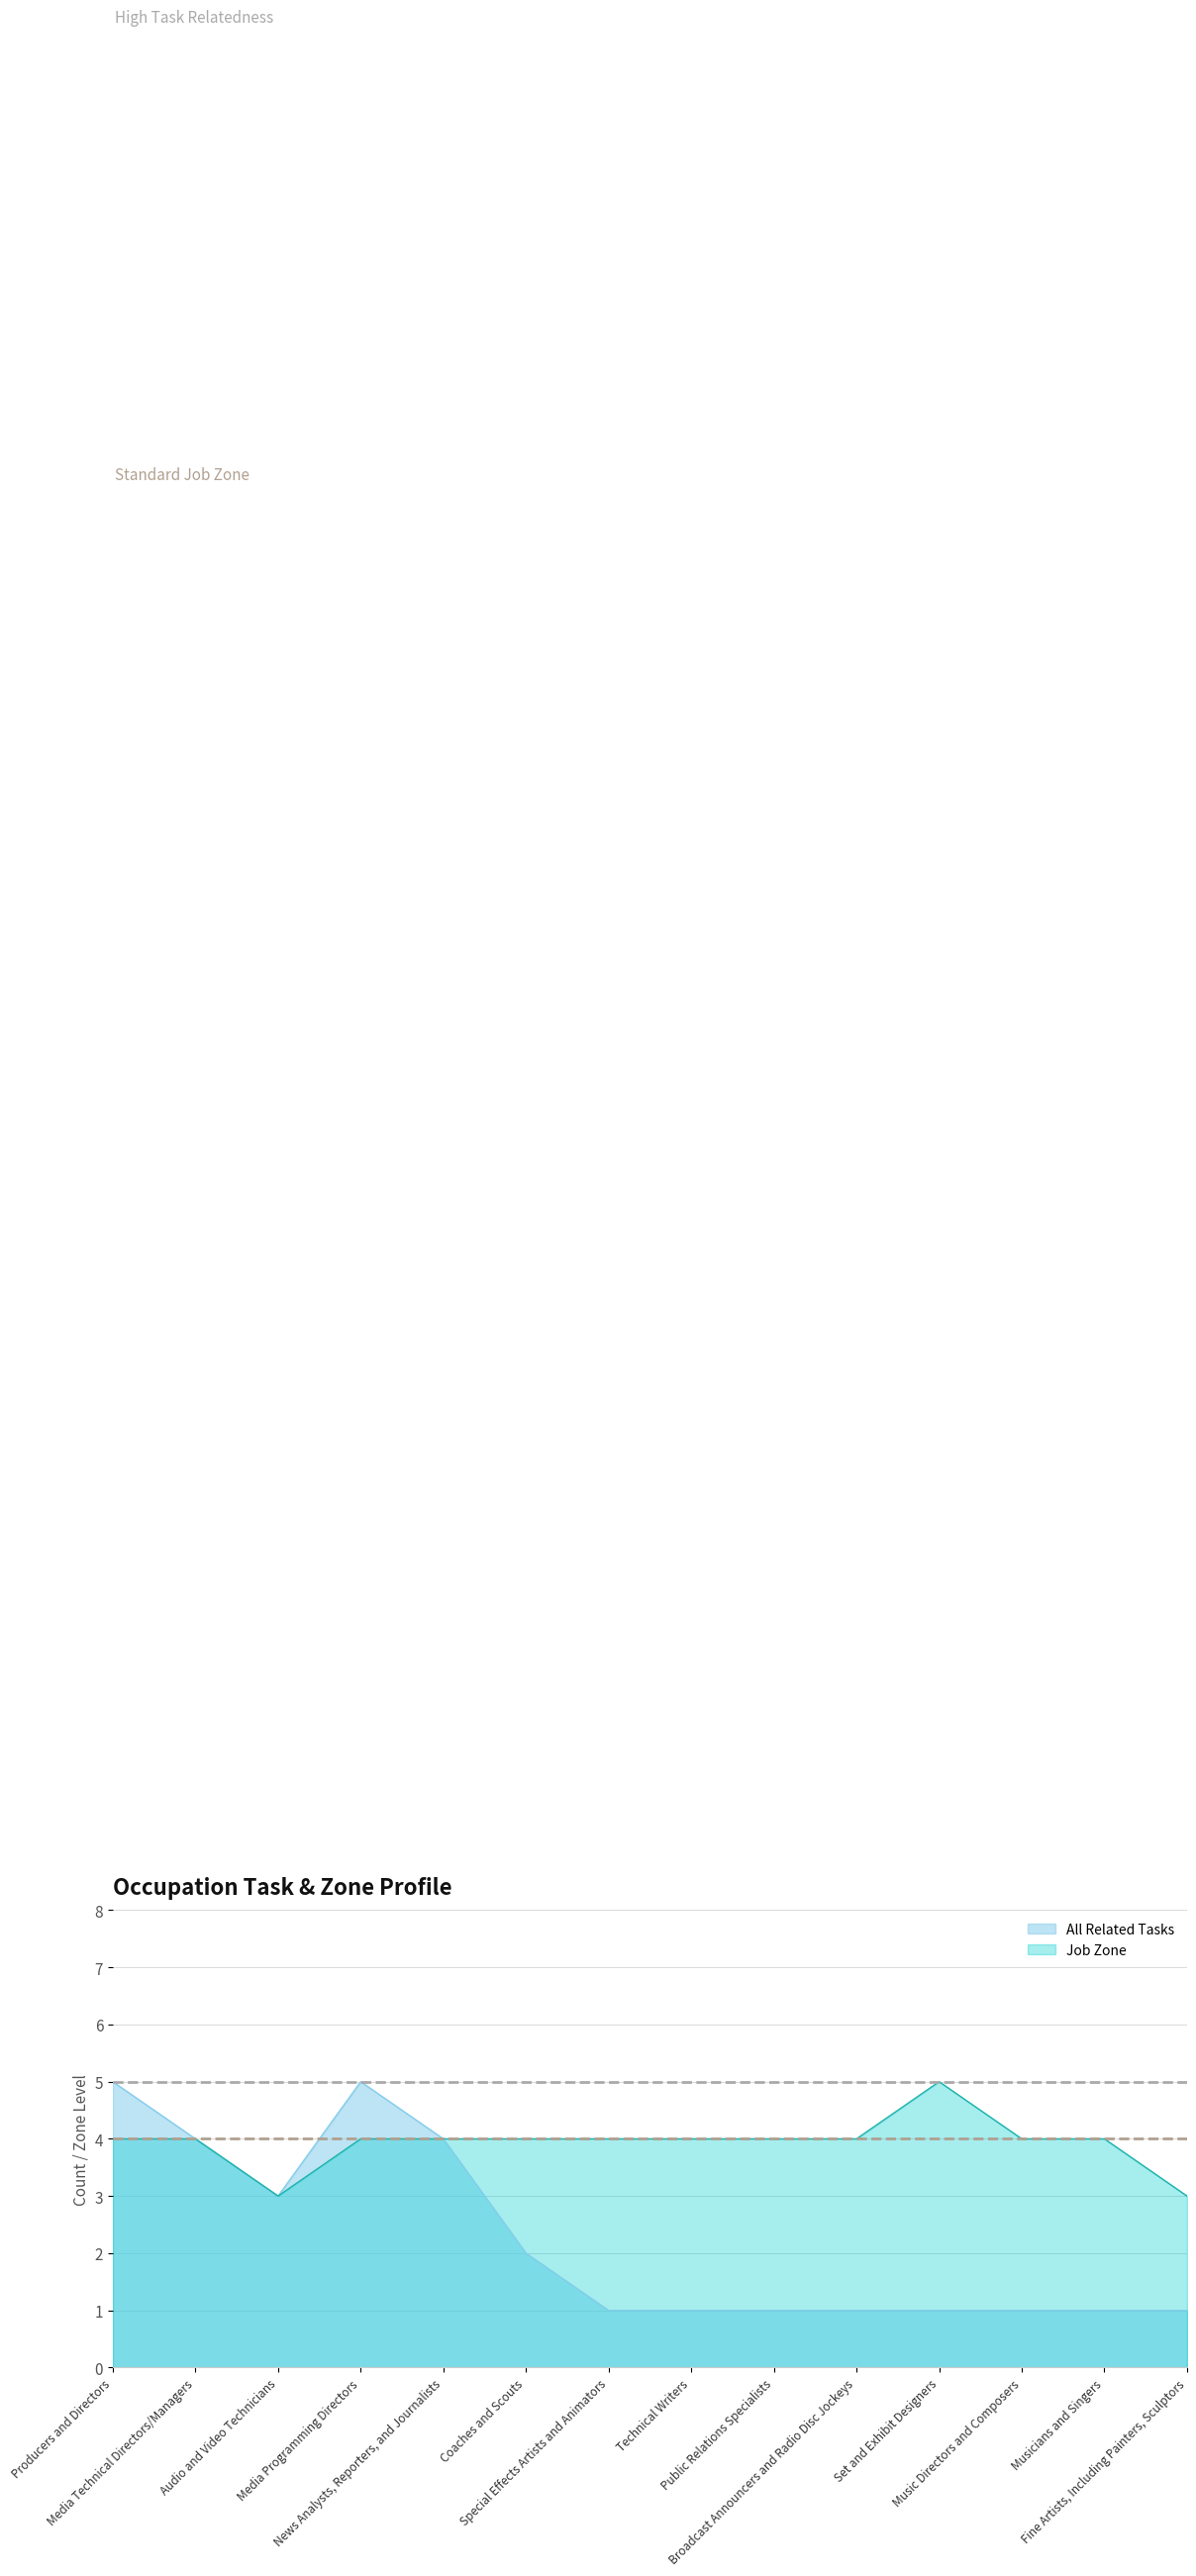

Where is the first local maximum for Job Zone?

Set and Exhibit Designers